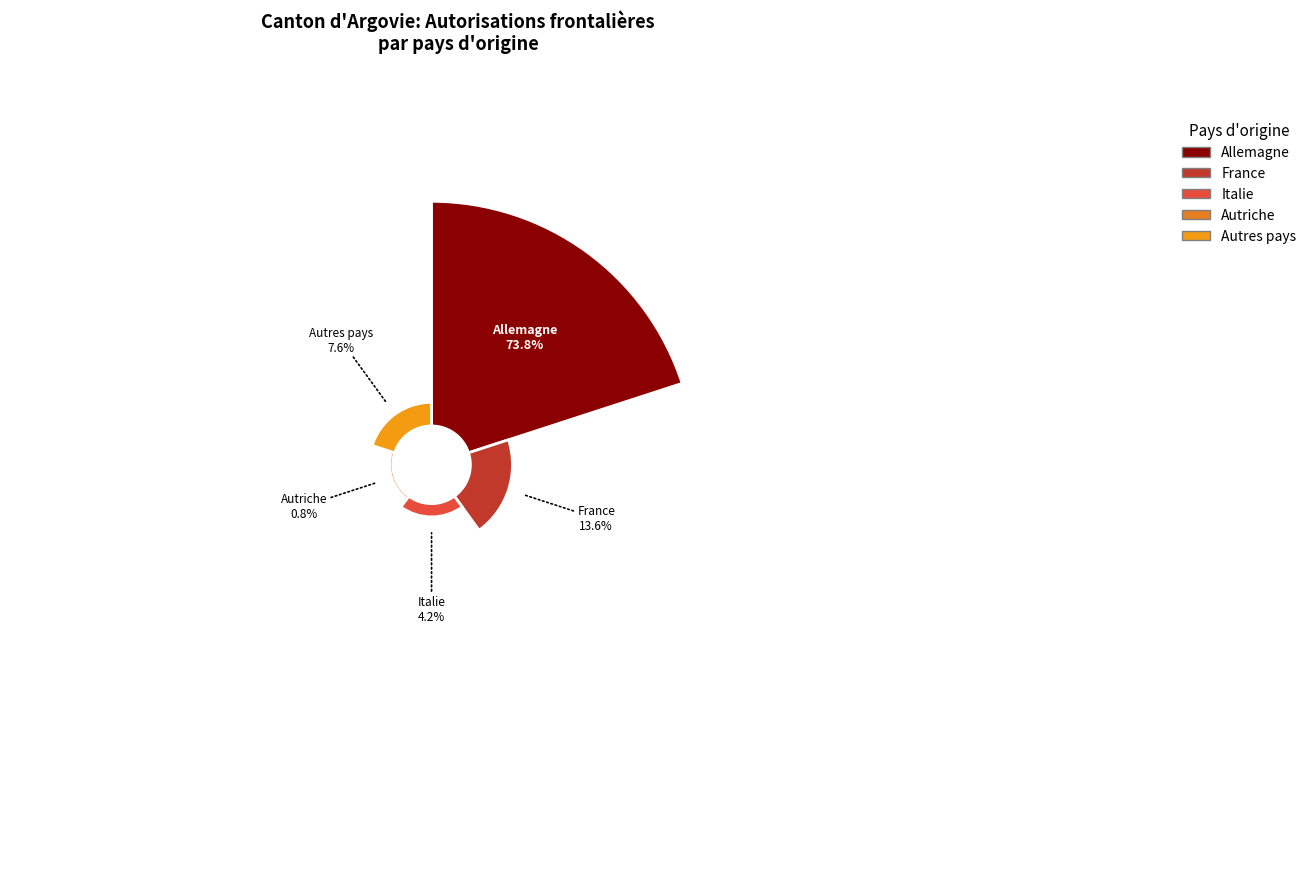

To the nearest percent, what is the average slice percentage?

20%